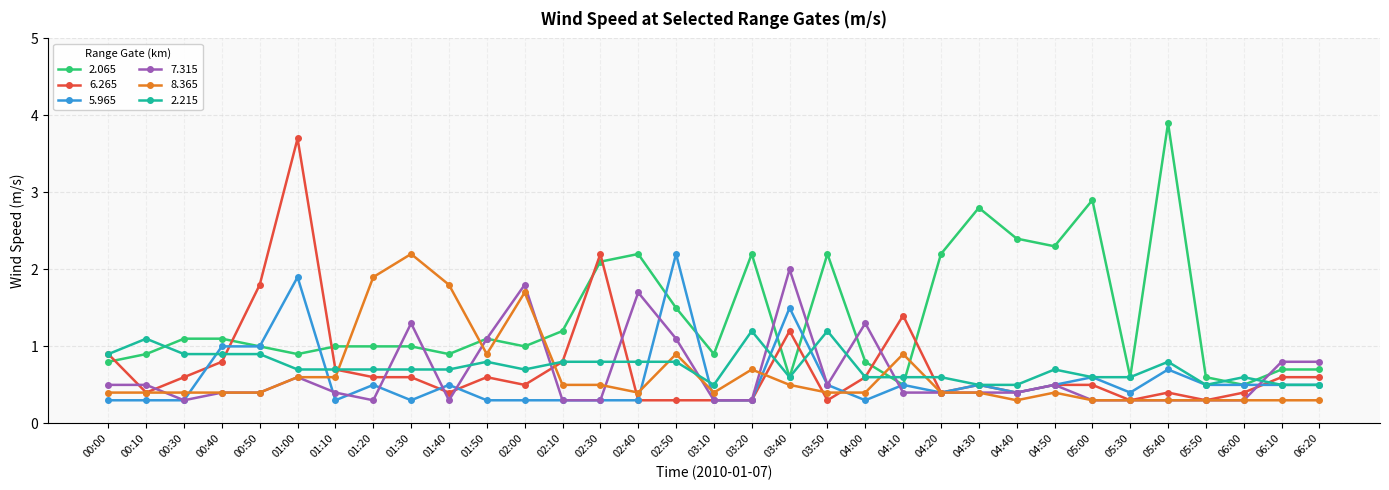

What is the average value of the 7.315 series?

0.6